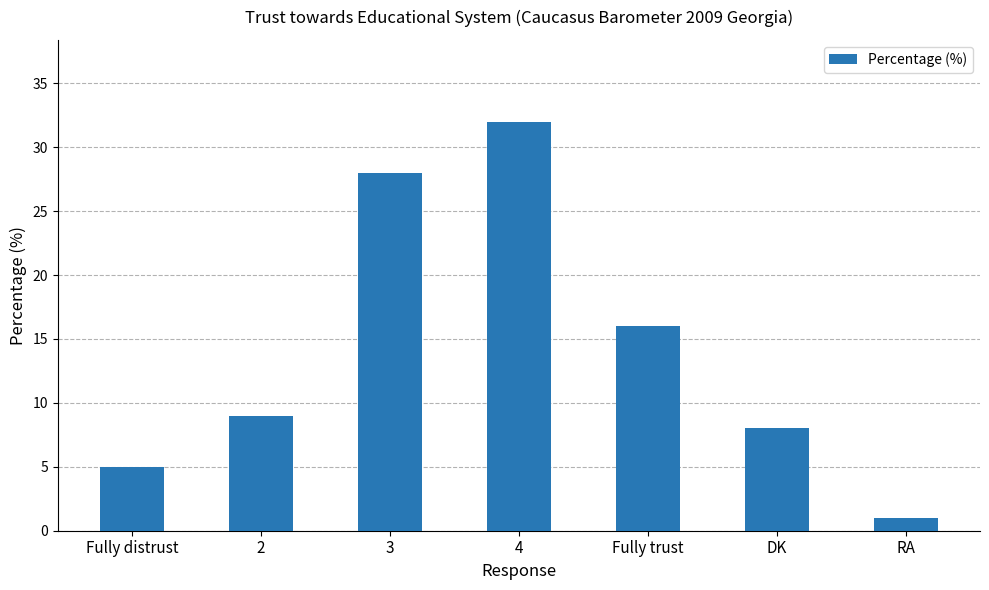

What is the change in value from Fully distrust to RA?

-4